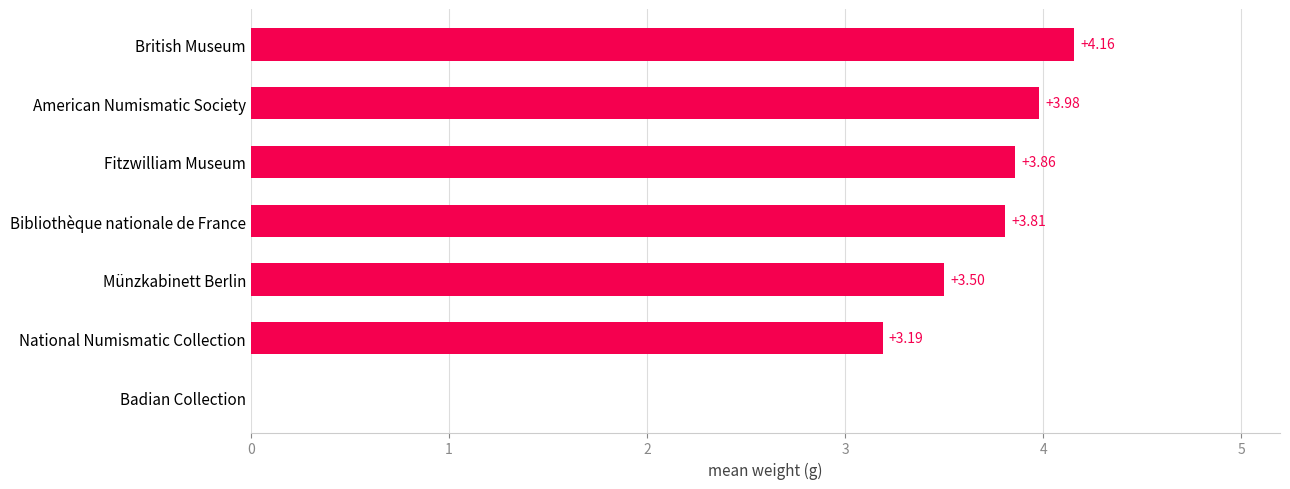

Approximately how many times larger is the value at Fitzwilliam Museum compared to National Numismatic Collection?

1.2